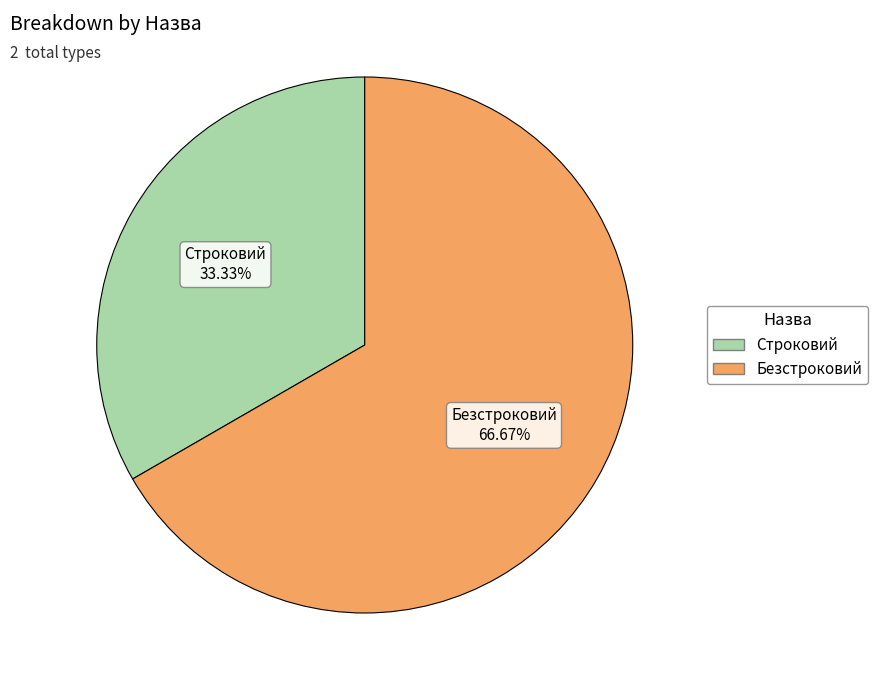

True or false: Безстроковий accounts for 67% of the total.

True